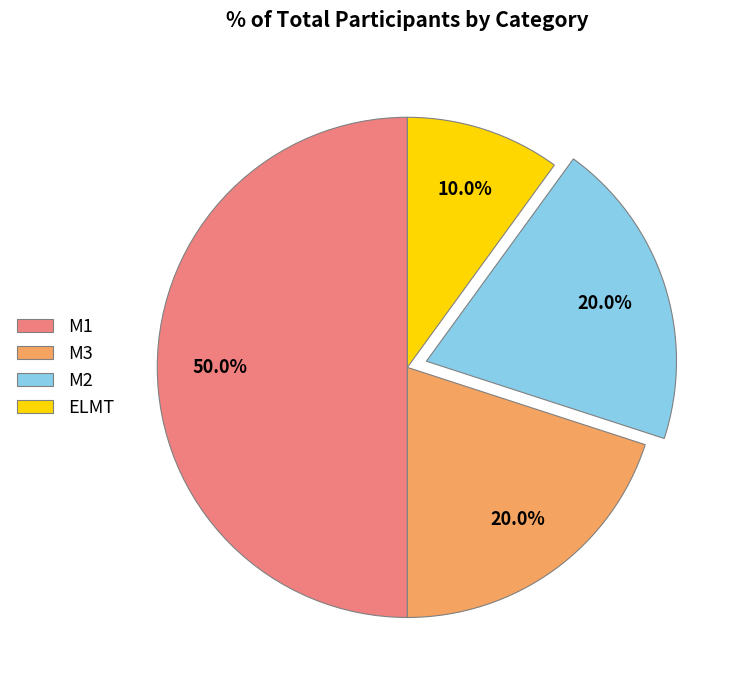

Which slice is the smallest?

ELMT